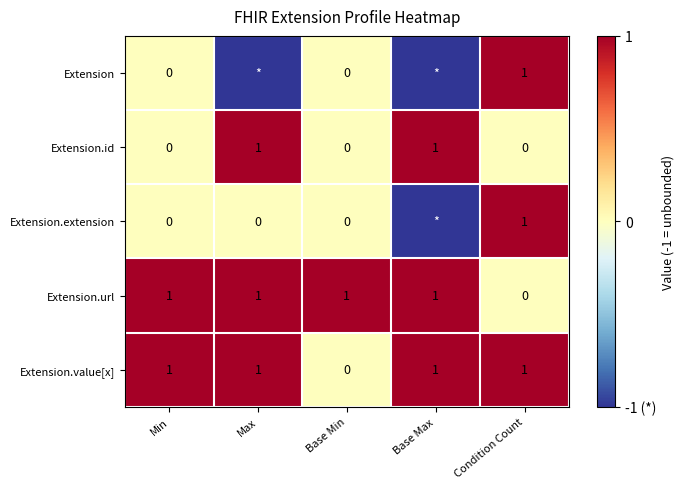

At which label is Extension.url closest to 0?

Condition Count